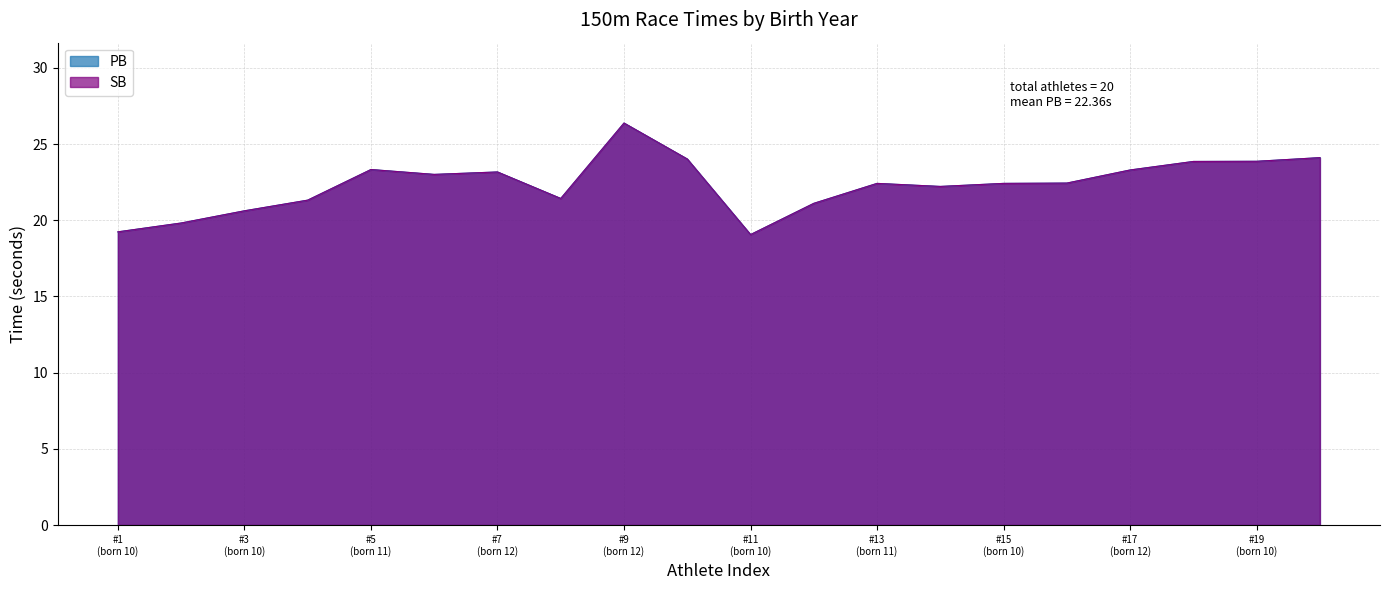

What is the difference between the SB values at 10 and 11?

2.6